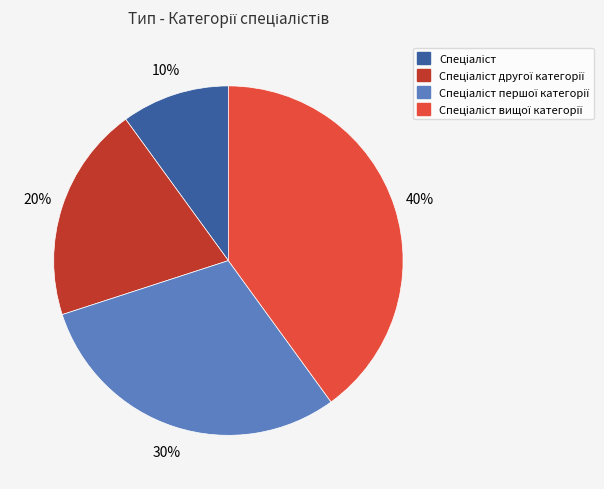

To the nearest percent, what is the average slice percentage?

25%